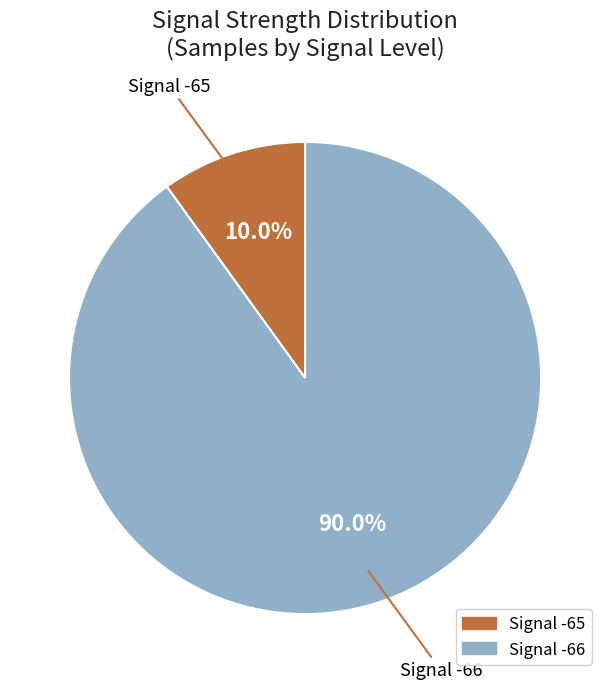

Does any single category account for the majority?

Yes